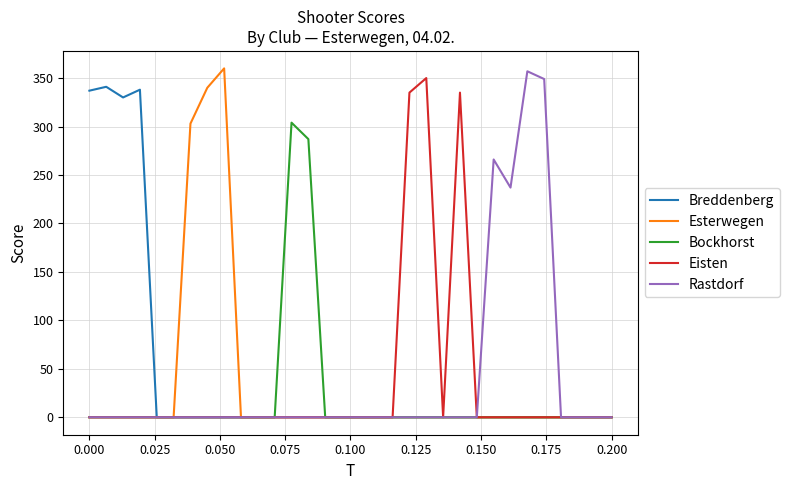

What is the maximum value shown in the chart?

360